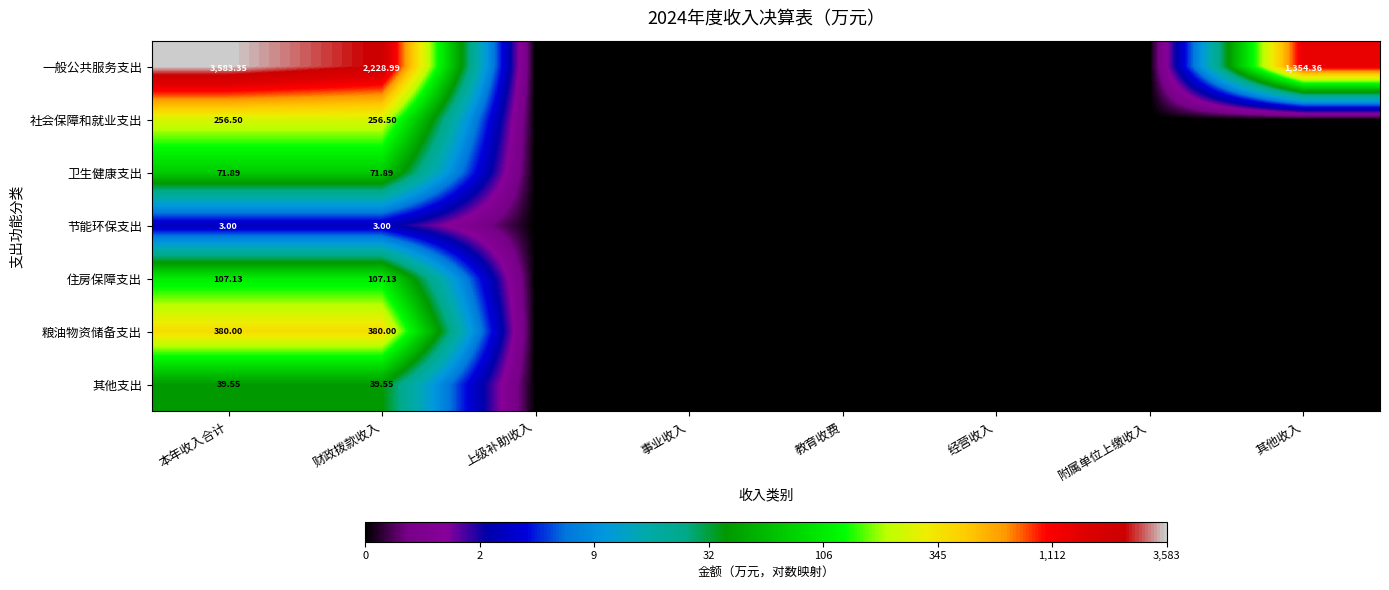

Which series changed the most between 本年收入合计 and 财政拨款收入?

一般公共服务支出